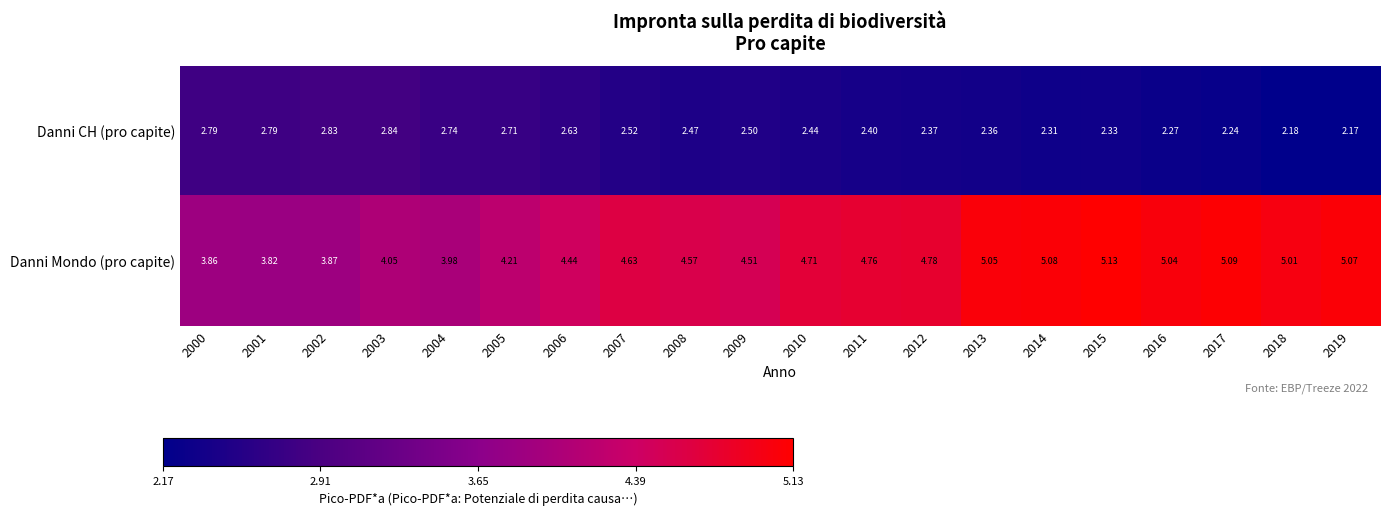

Rank the series by their maximum value, from lowest to highest.

Danni CH (pro capite), Danni Mondo (pro capite)